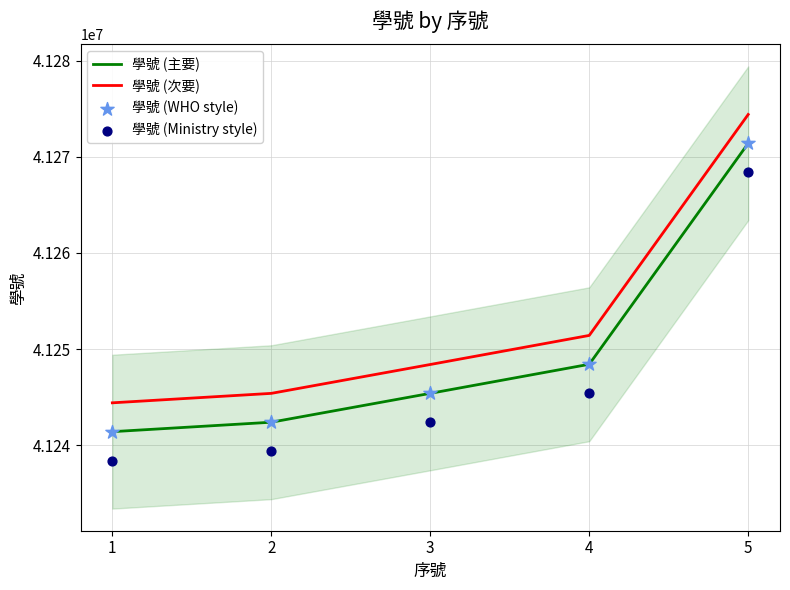

Which series has the widest spread of Y values?

學號 (主要)